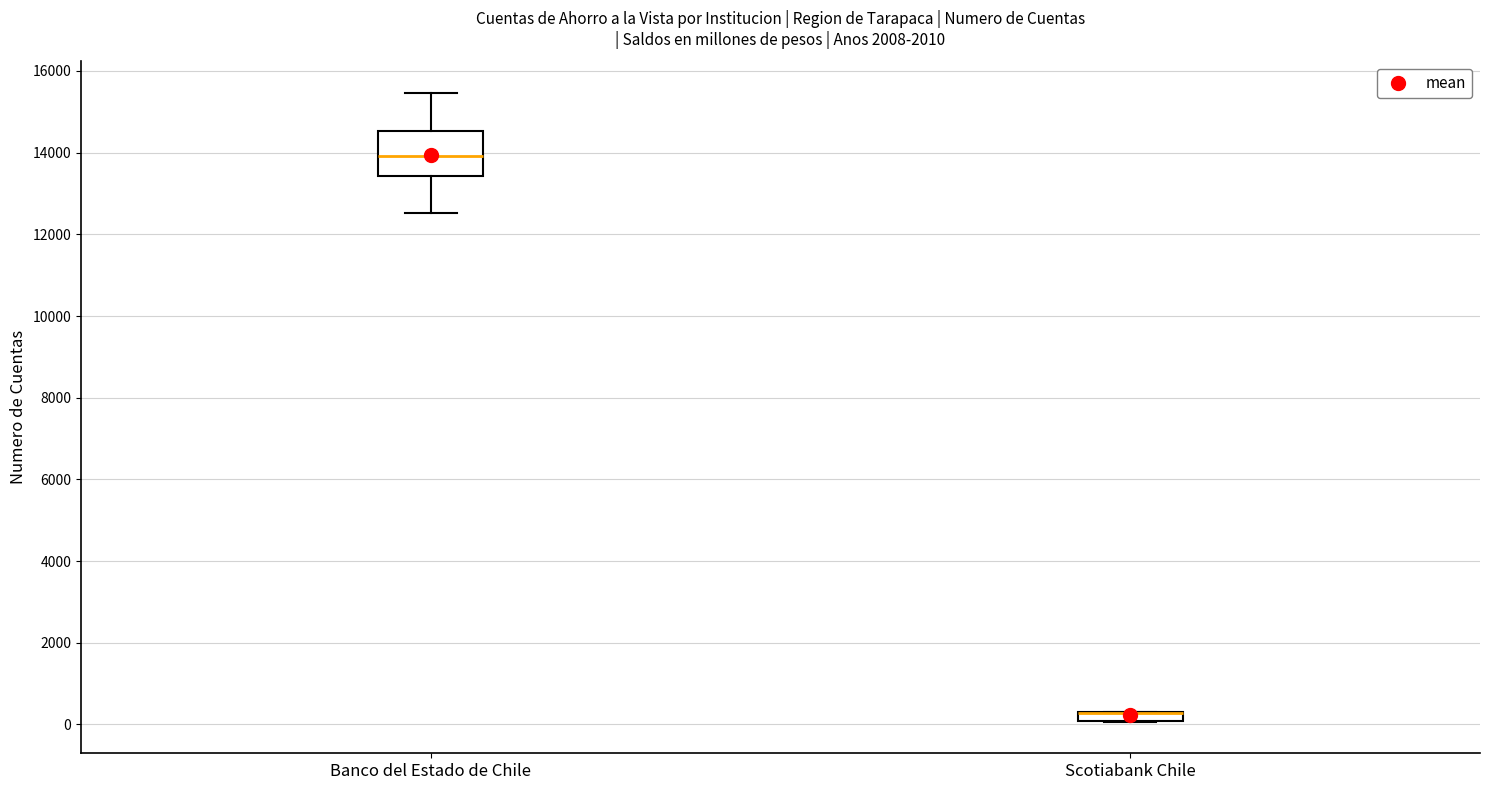

Where is the upper edge of the box for Scotiabank Chile on the y-axis? The values are not printed on the chart, so give them approximately, as read against the axis.

200